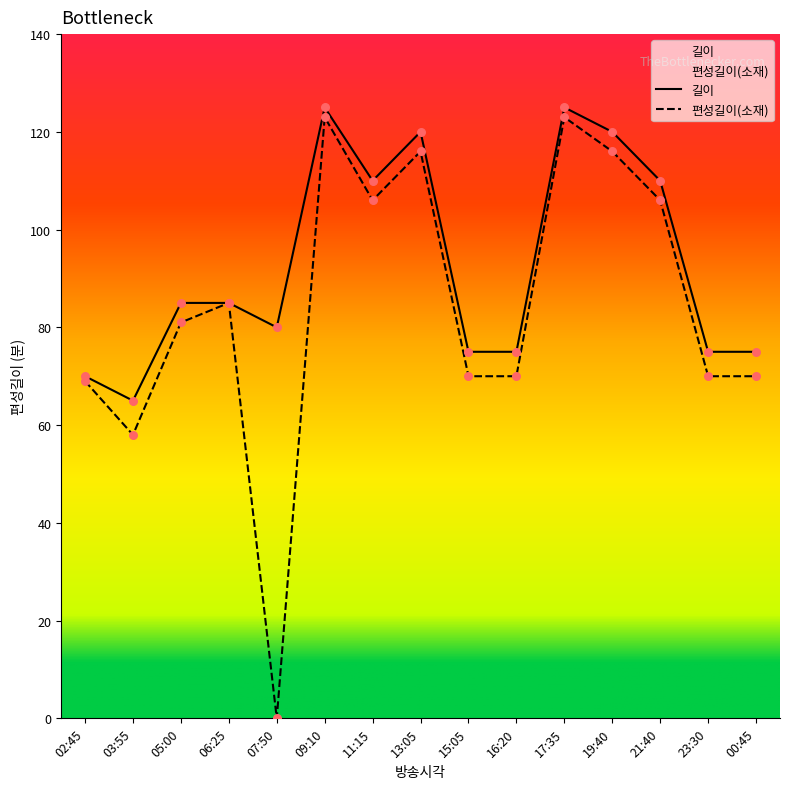

What are all the series names shown in the legend?

길이, 편성길이(소재)